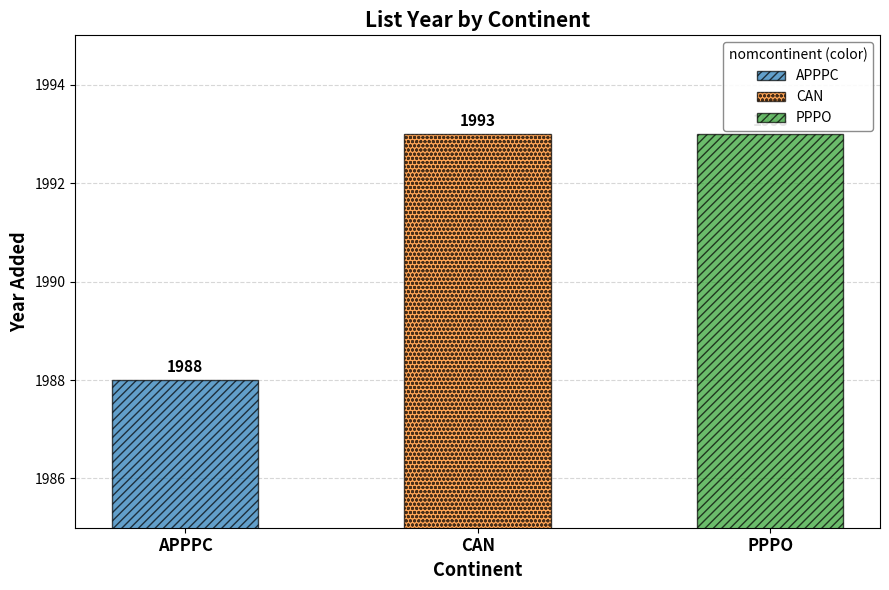

Rank the categories by value from highest to lowest.

CAN, PPPO, APPPC